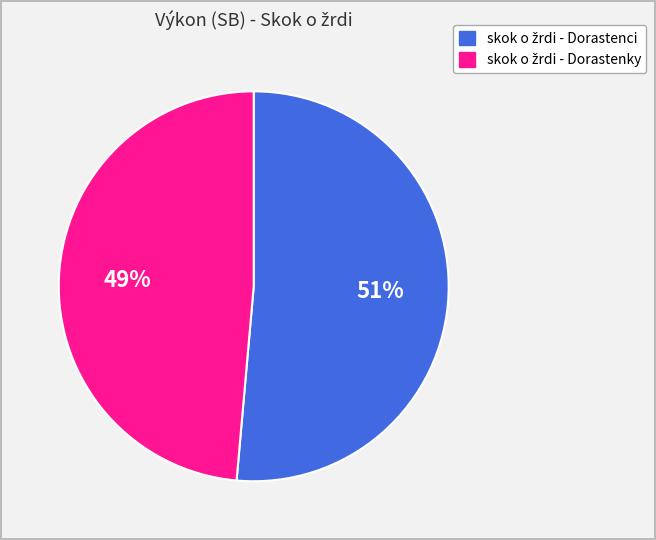

To the nearest percent, what is the average slice percentage?

50%